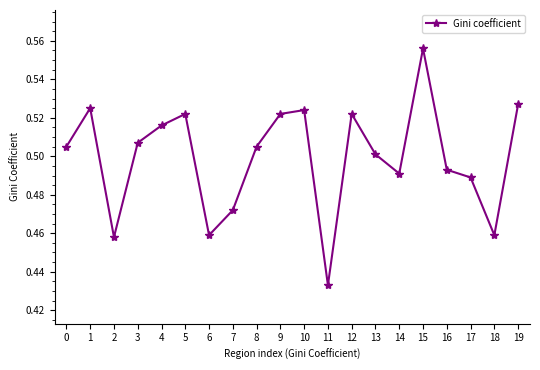

Which has a higher value, 12 or 11?

12